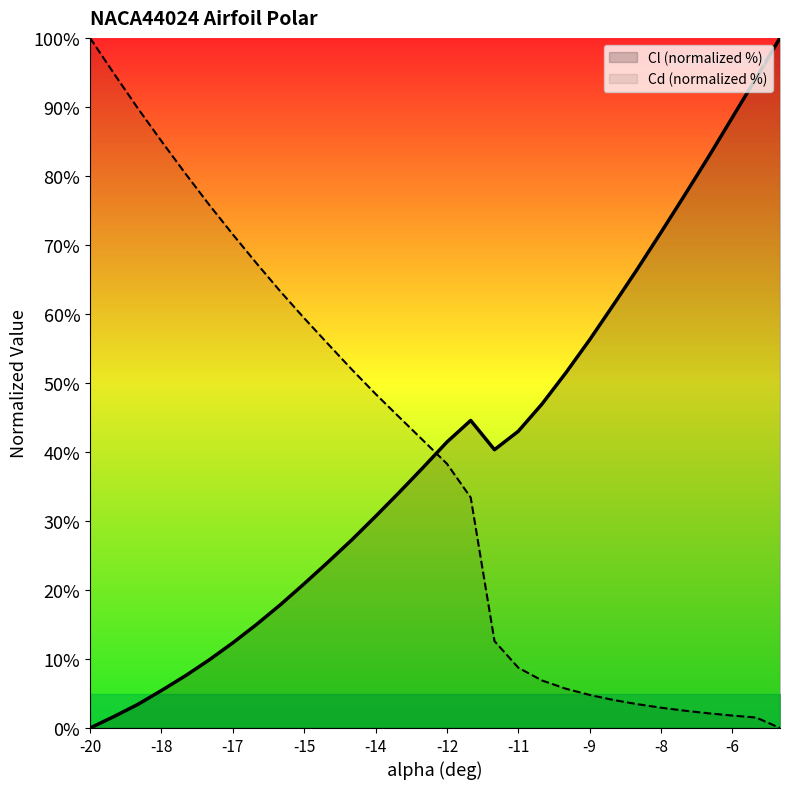

True or false: Cd (normalized %) has a value of 10.2 at -14.

False